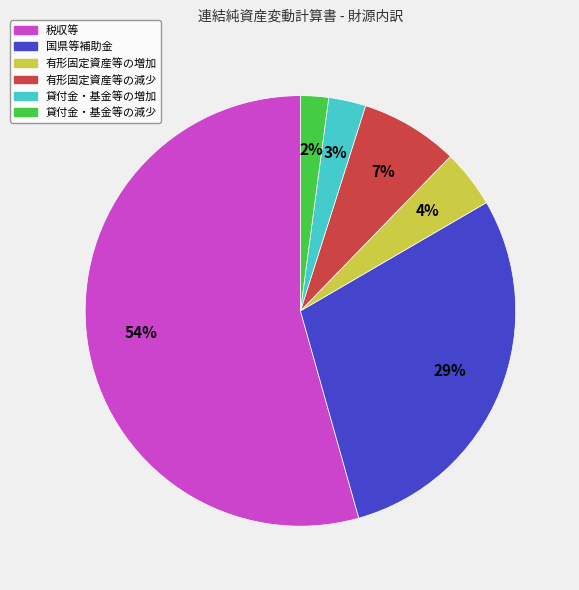

Combined, do 有形固定資産等の減少 and 有形固定資産等の増加 account for over 50%?

No